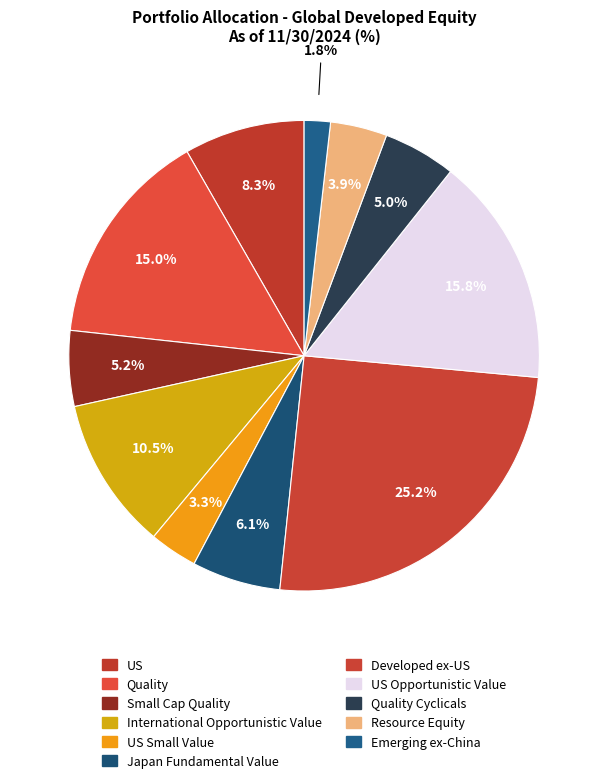

Count the number of slices in the pie.

11